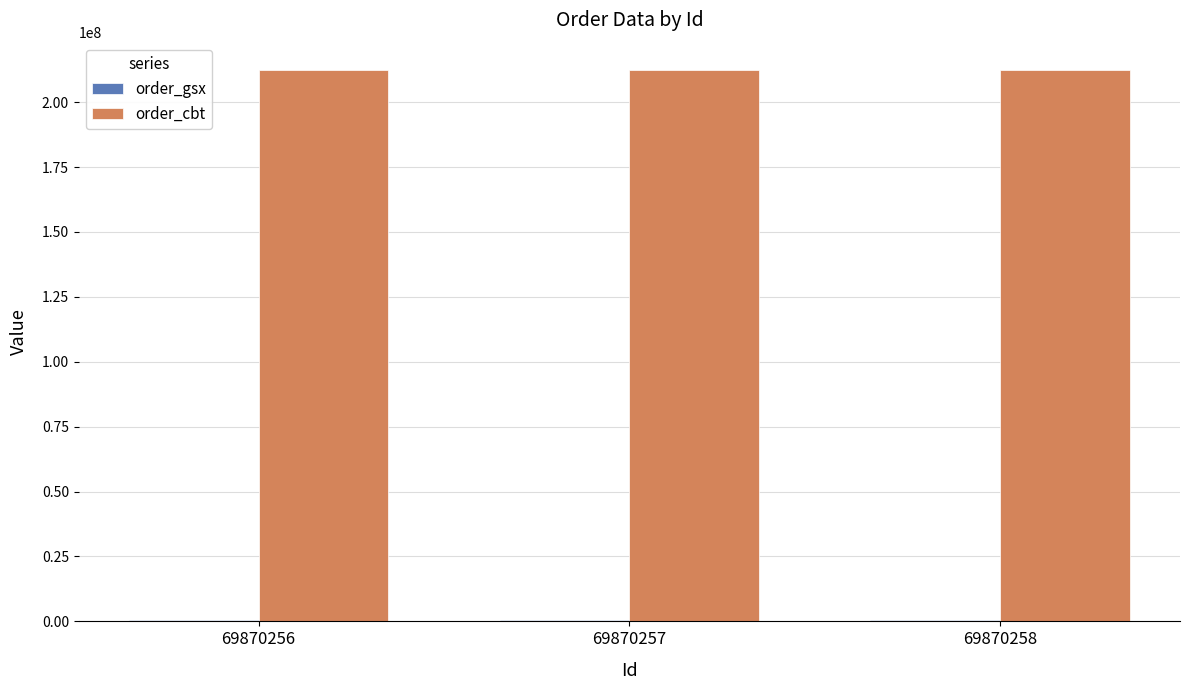

What is the maximum value shown in the chart?

212294232